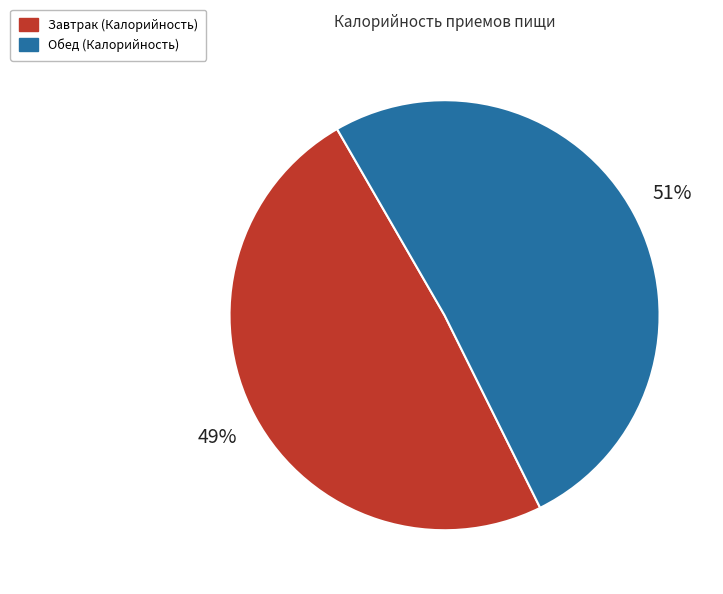

What is the largest slice in the pie chart?

Обед (Калорийность)